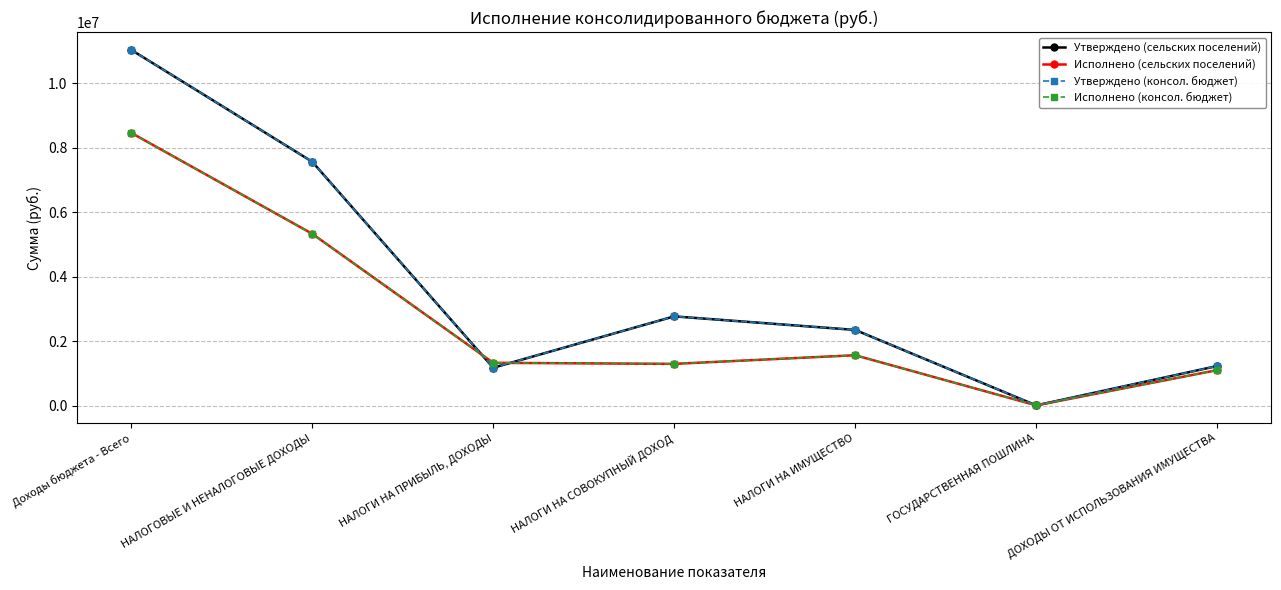

Is this an area chart (filled region under the line)?

No